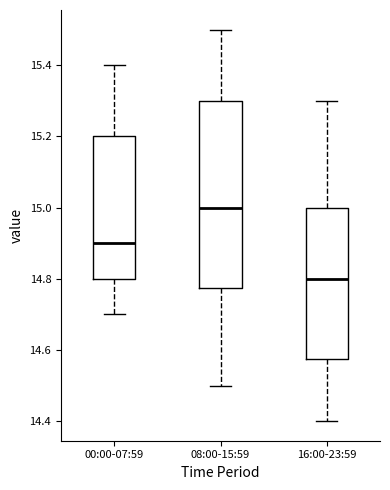

Reading left to right, transcribe this box plot: for each box, give where its median line is, the range the box spans, and where its two whiskers end, as read against the y-axis. The values are not printed on the chart, so give them approximately, as read against the axis.

00:00-07:59: median 14.90, box 14.80 to 15.20, whiskers 14.70 to 15.40
08:00-15:59: median 15.00, box 14.78 to 15.30, whiskers 14.50 to 15.50
16:00-23:59: median 14.80, box 14.58 to 15.00, whiskers 14.40 to 15.30